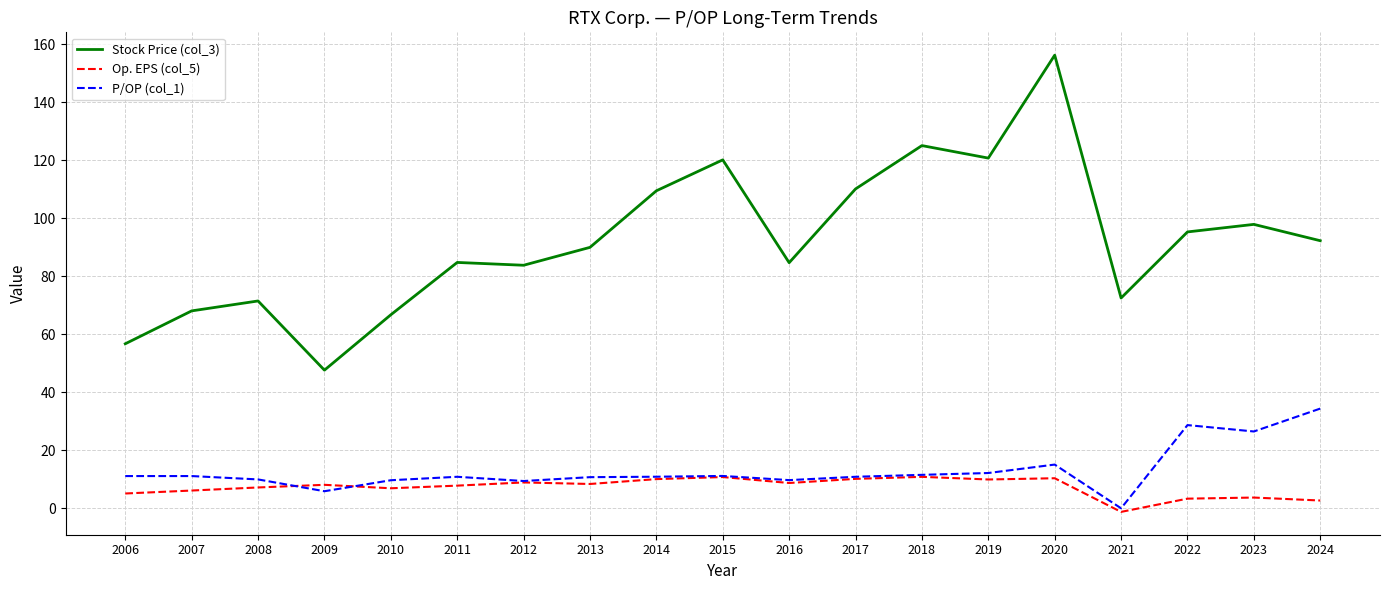

What is the difference between the Stock Price (col_3) values at 2020 and 2018?

31.2